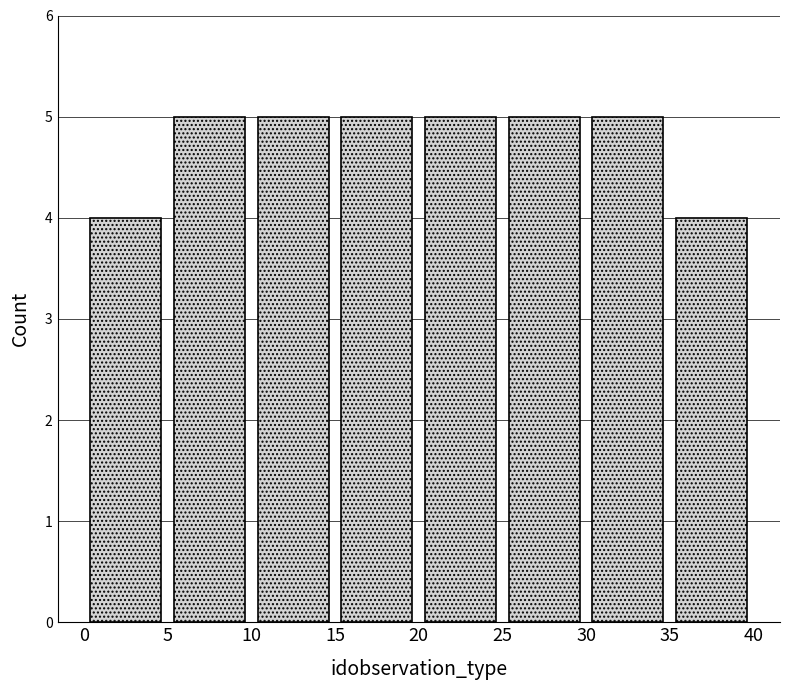

How tall is the bar that spans 25 to 30 on the x-axis? The values are not printed on the chart, so give them approximately, as read against the axis.

5